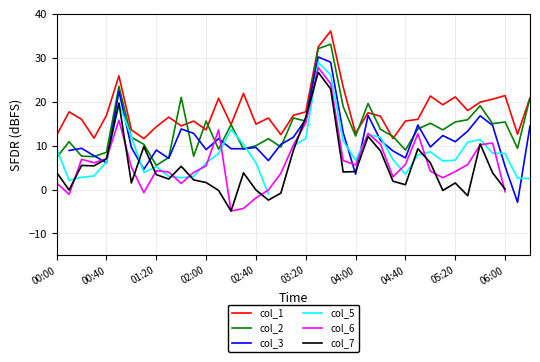

Which category has the lowest value in the col_2 series?

01:20